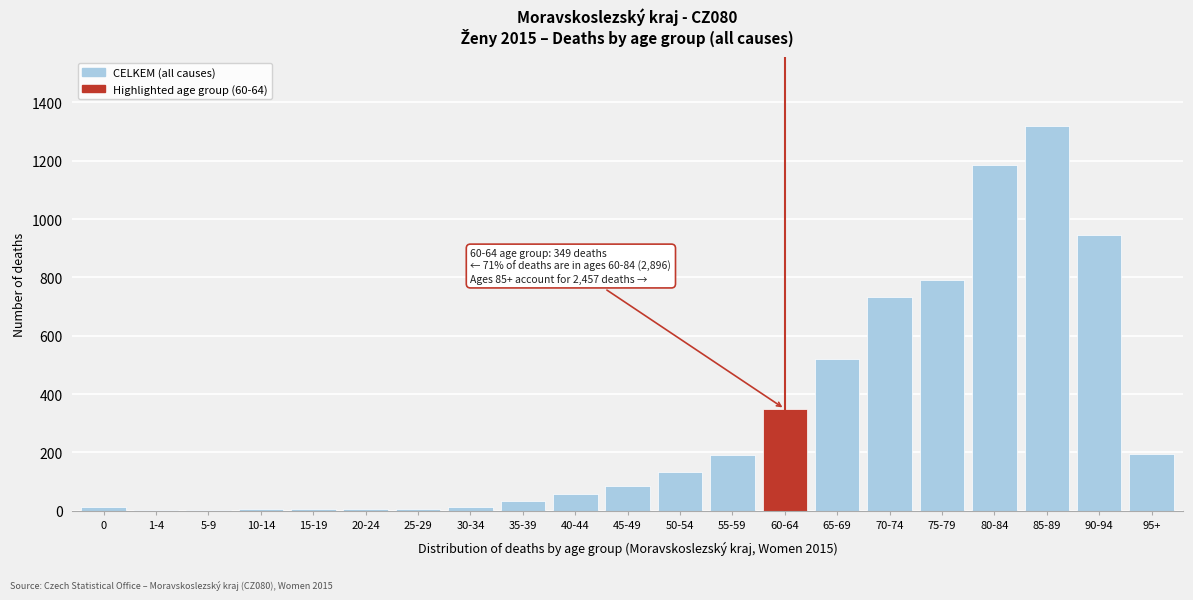

Which has a higher value, 75-79 or 95+?

75-79